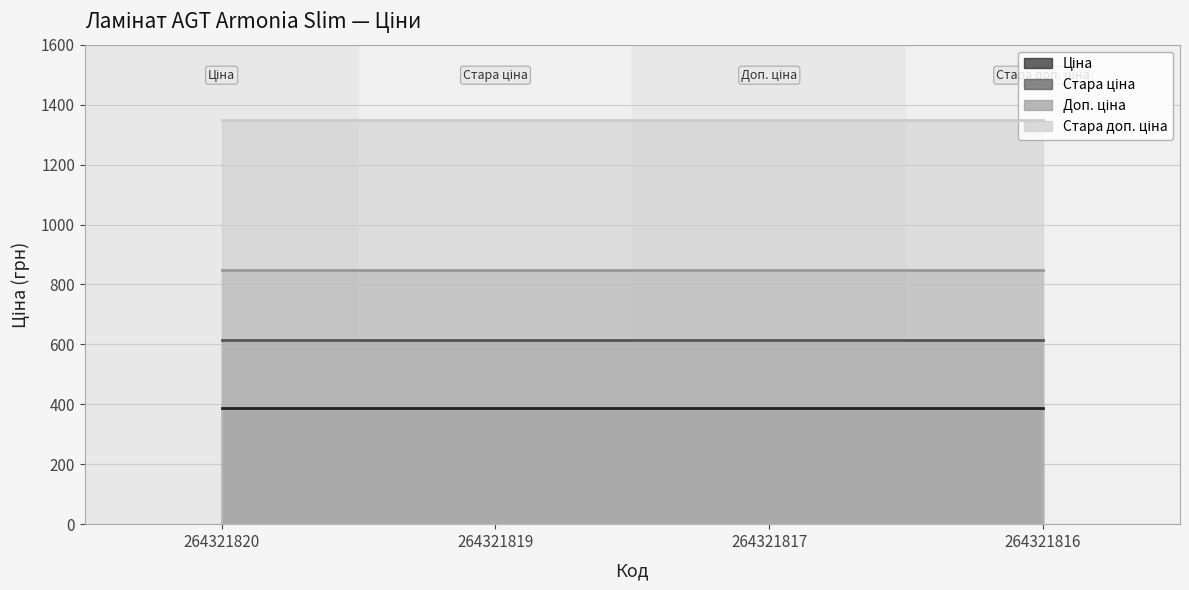

Between 264321820 and 264321819, which series saw the biggest shift?

Ціна